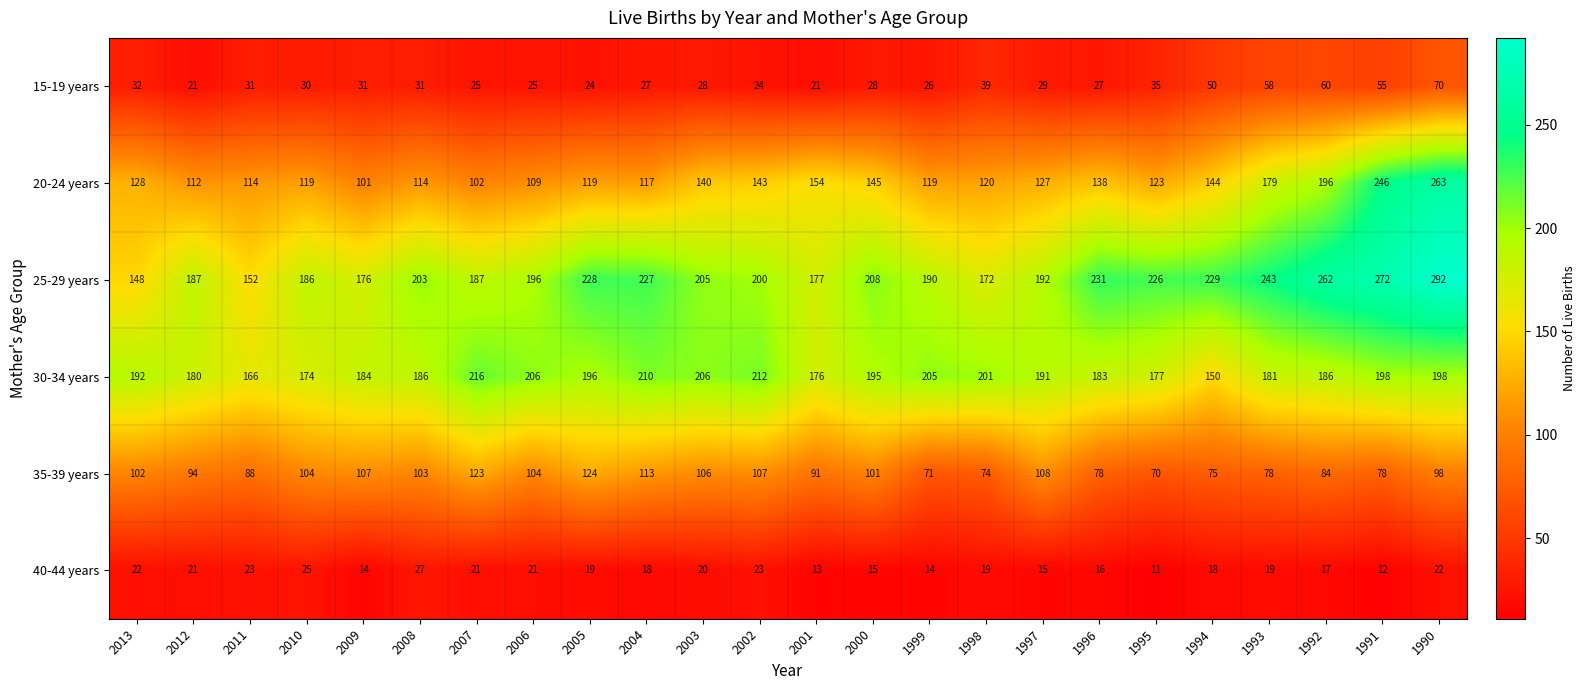

Between 2008 and 2007, which series saw the biggest shift?

30-34 years